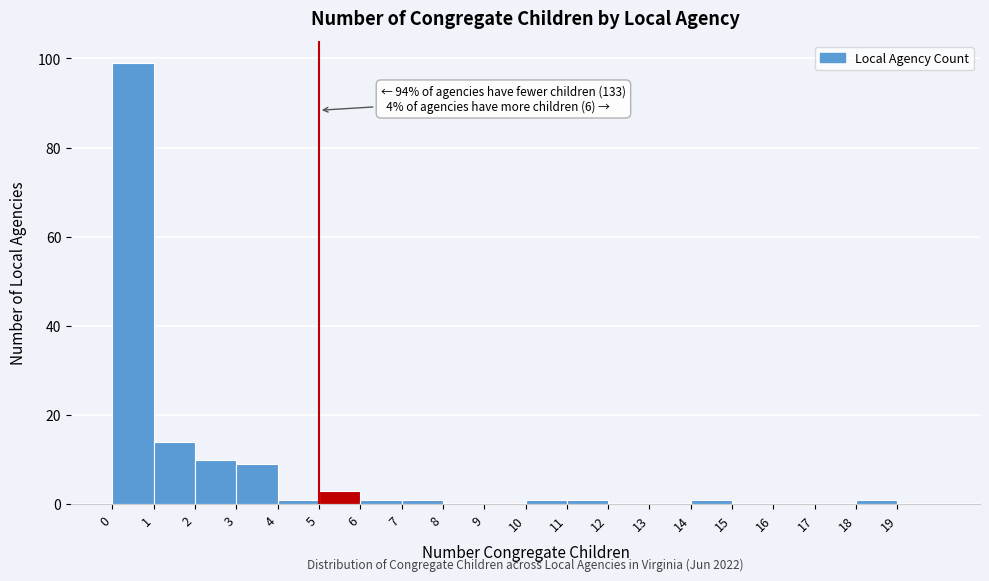

Which range on the x-axis has the tallest bar?

0 to 1